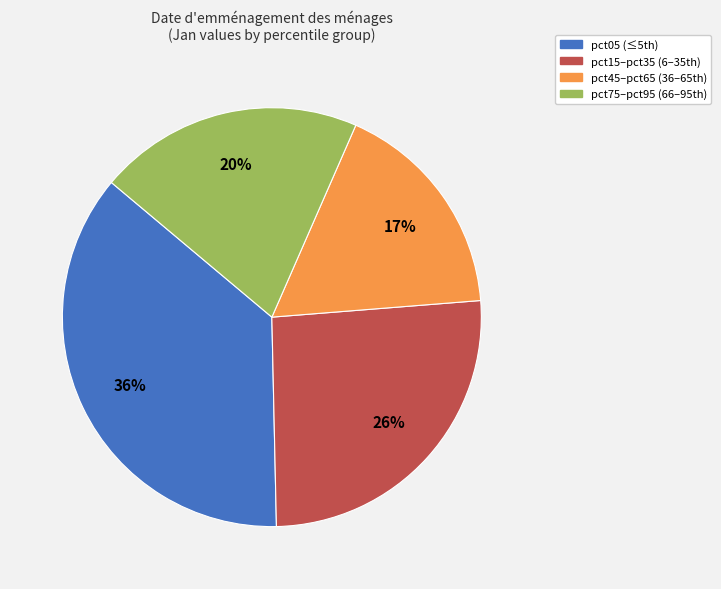

To the nearest percent, what is the difference between the largest and smallest slice percentages?

19%